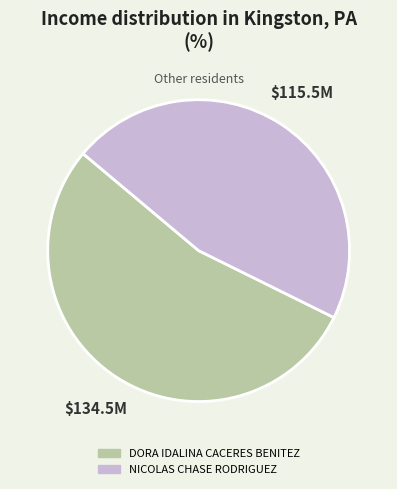

How many segments does this pie chart have?

2